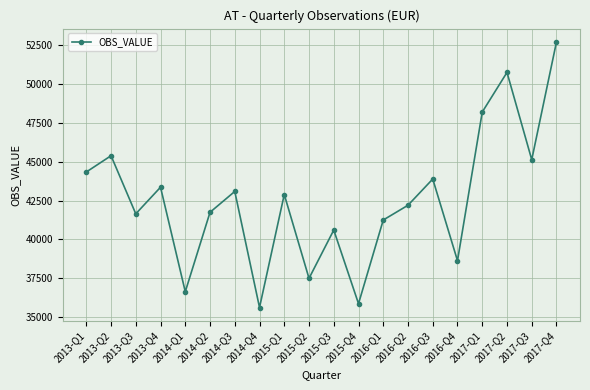

What is the value of the 2nd point from the left?

45387